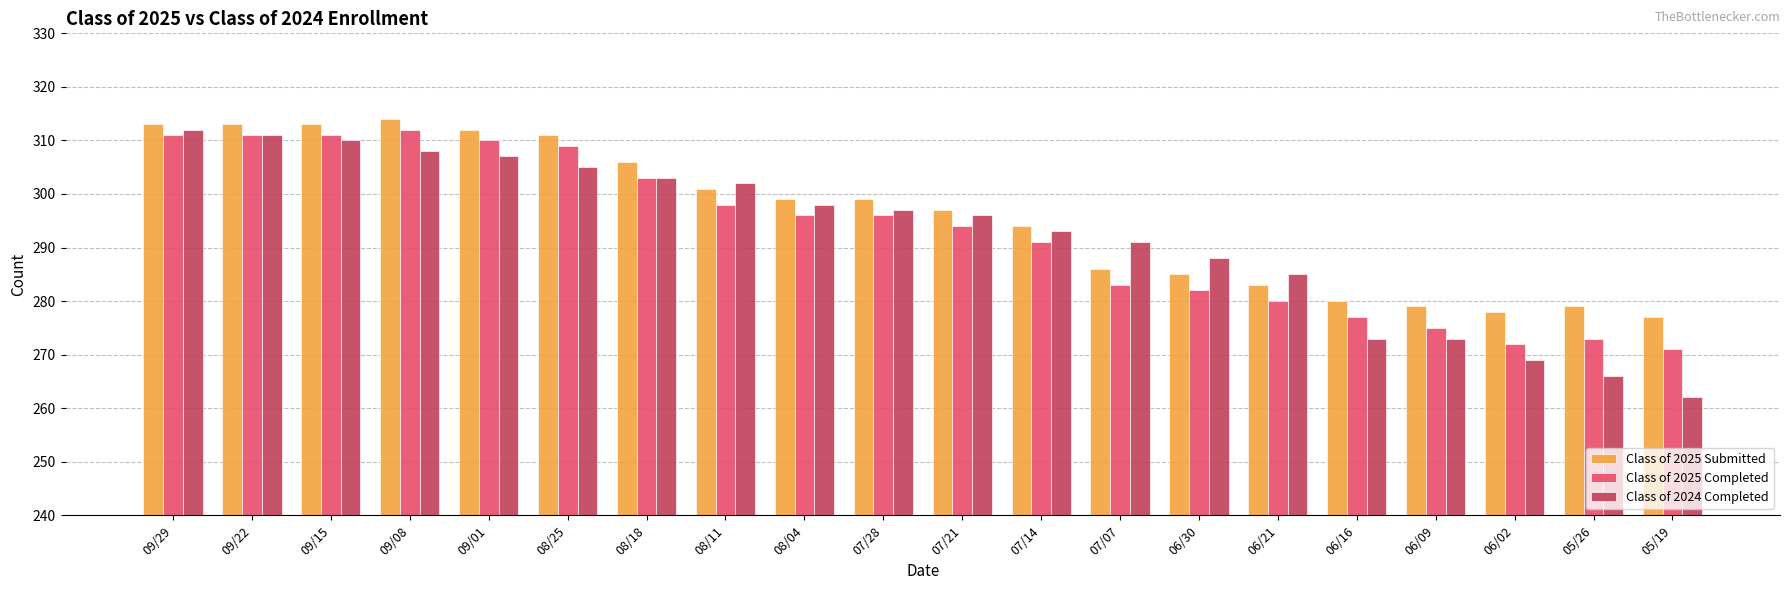

True or false: Class of 2025 Submitted has a value of 311 at 08/25.

True